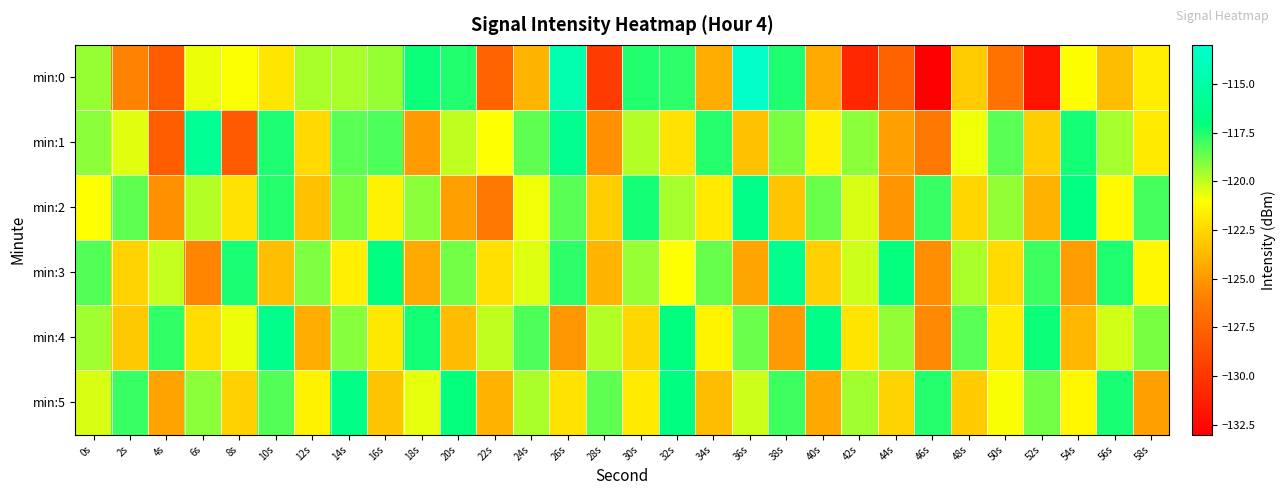

Which series has the largest range (max minus min)?

min:0